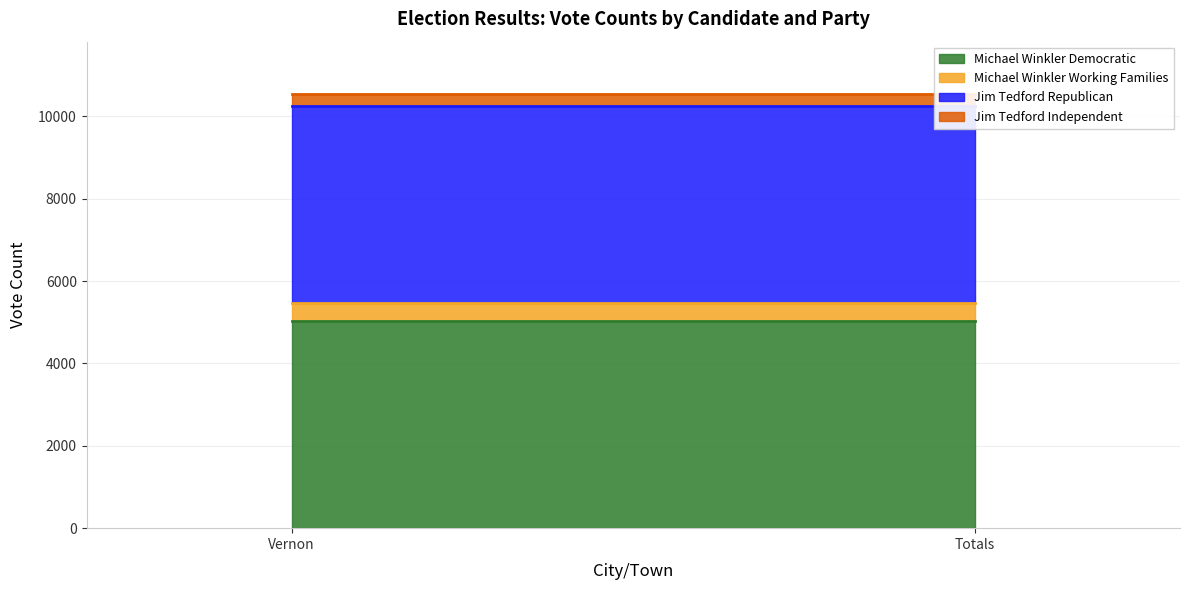

What is the maximum value shown in the chart?

5023